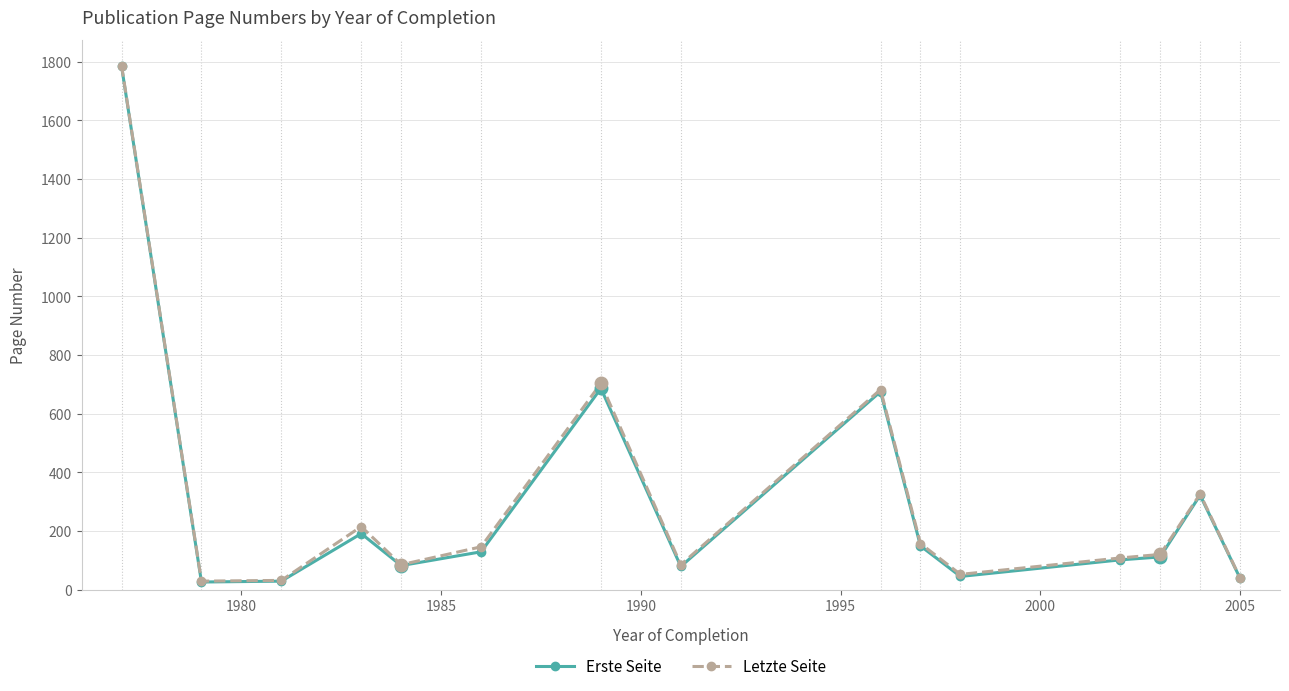

True or false: Erste Seite has more than 1 interior local peaks.

True